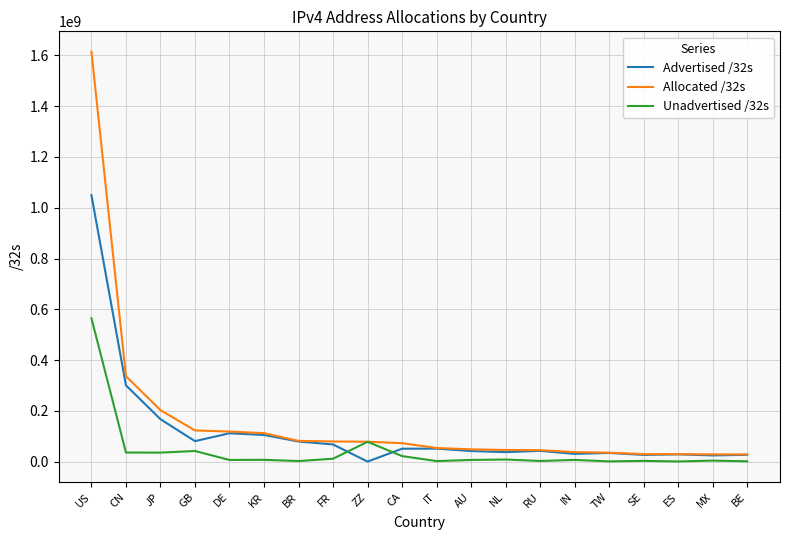

What are all the series names shown in the legend?

Advertised /32s, Allocated /32s, Unadvertised /32s